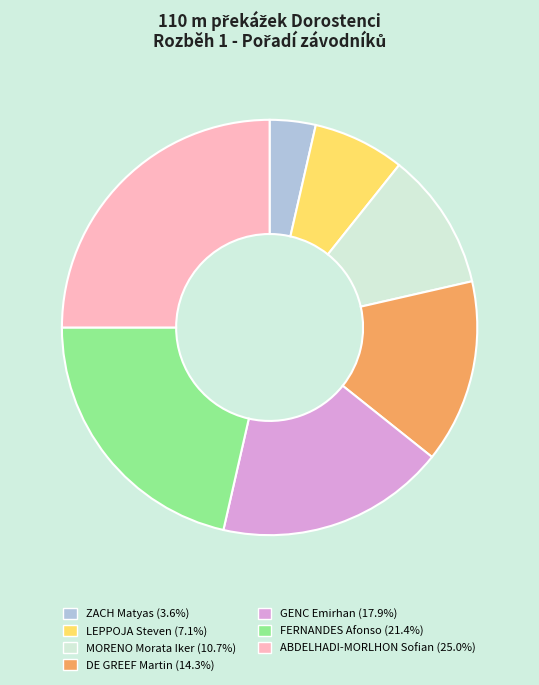

Does LEPPOJA Steven represent more than half of the total?

No